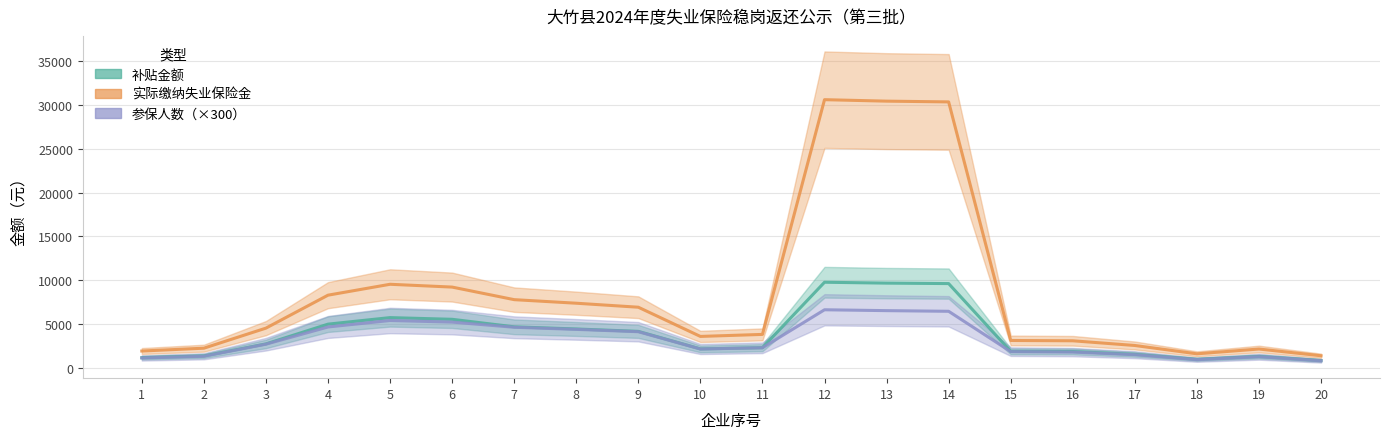

What is the minimum value for 实际缴纳失业保险金?

1353.9